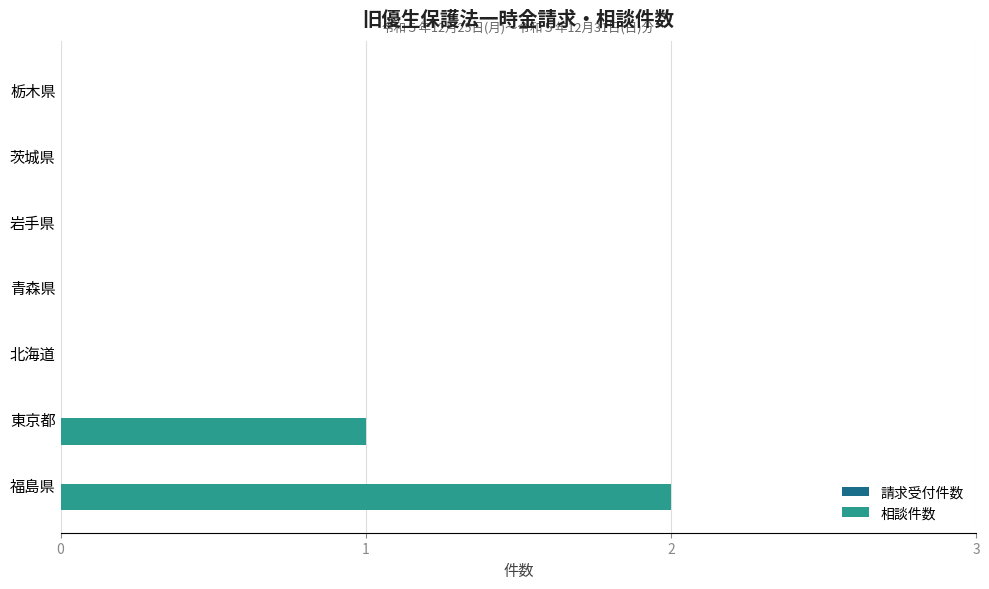

What is the sum of all values?

3